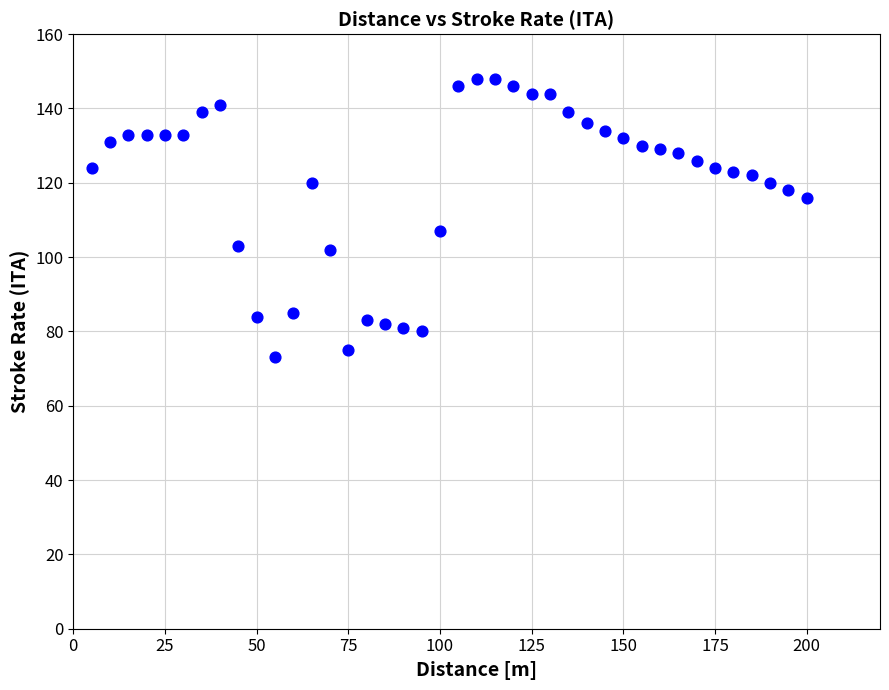

What is the range of X values (max minus min)?

195